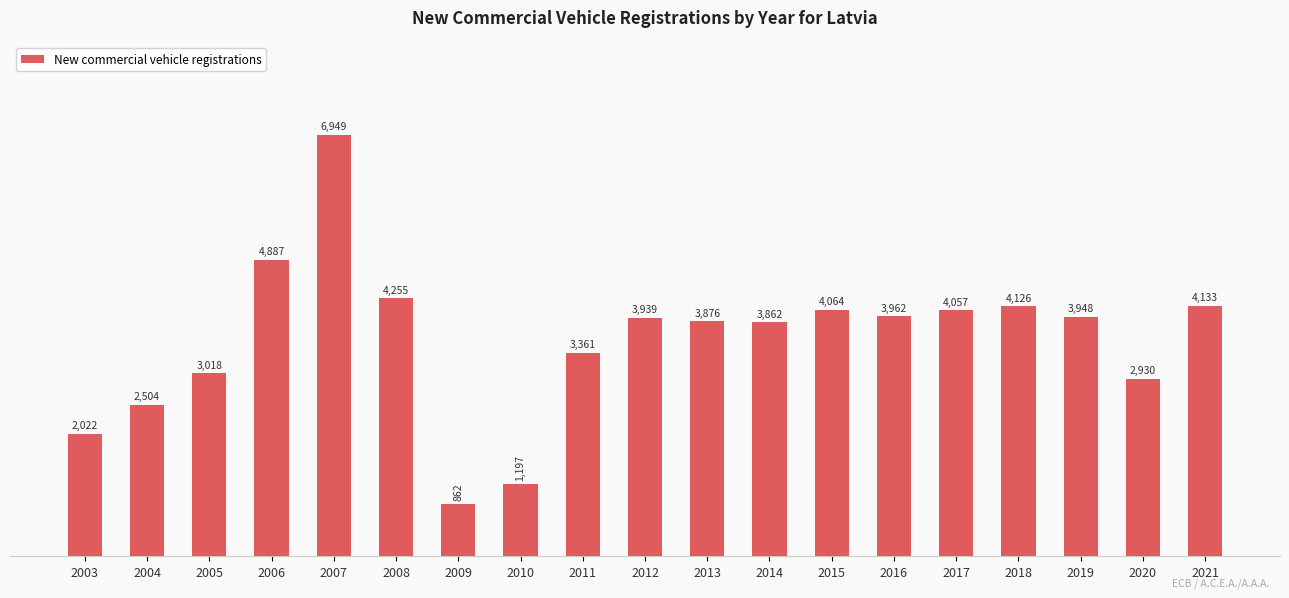

The value at 2011 is 1555. True or false?

False